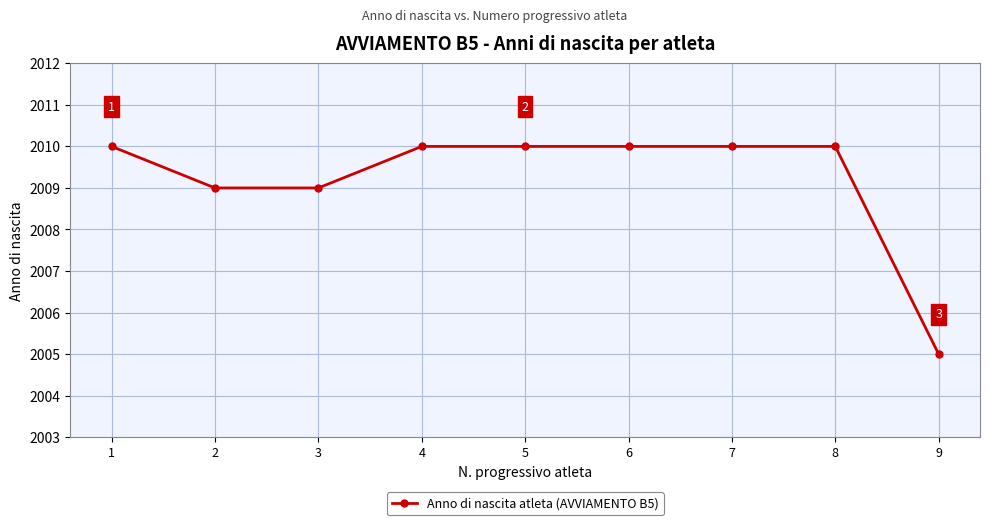

How many lines are shown in the chart?

1